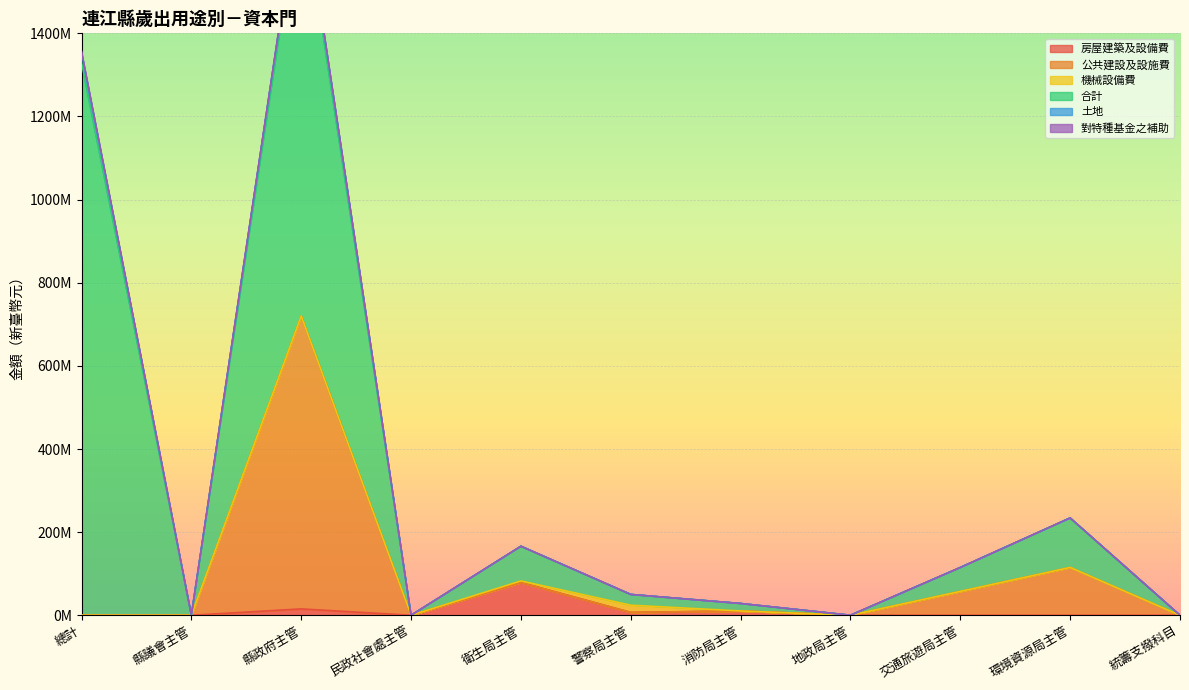

What is the difference between the maximum and minimum values in the 對特種基金之補助 series?

1767235000